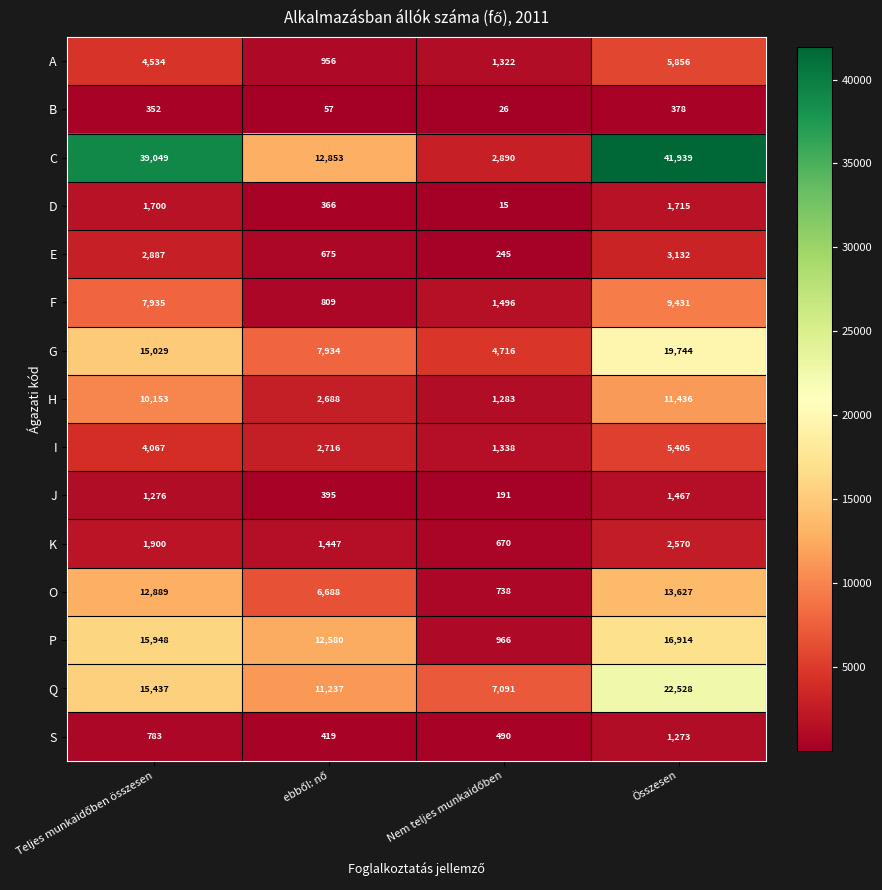

List the series in order of their peak value, highest first.

C, Q, G, P, O, H, F, A, I, E, K, D, J, S, B